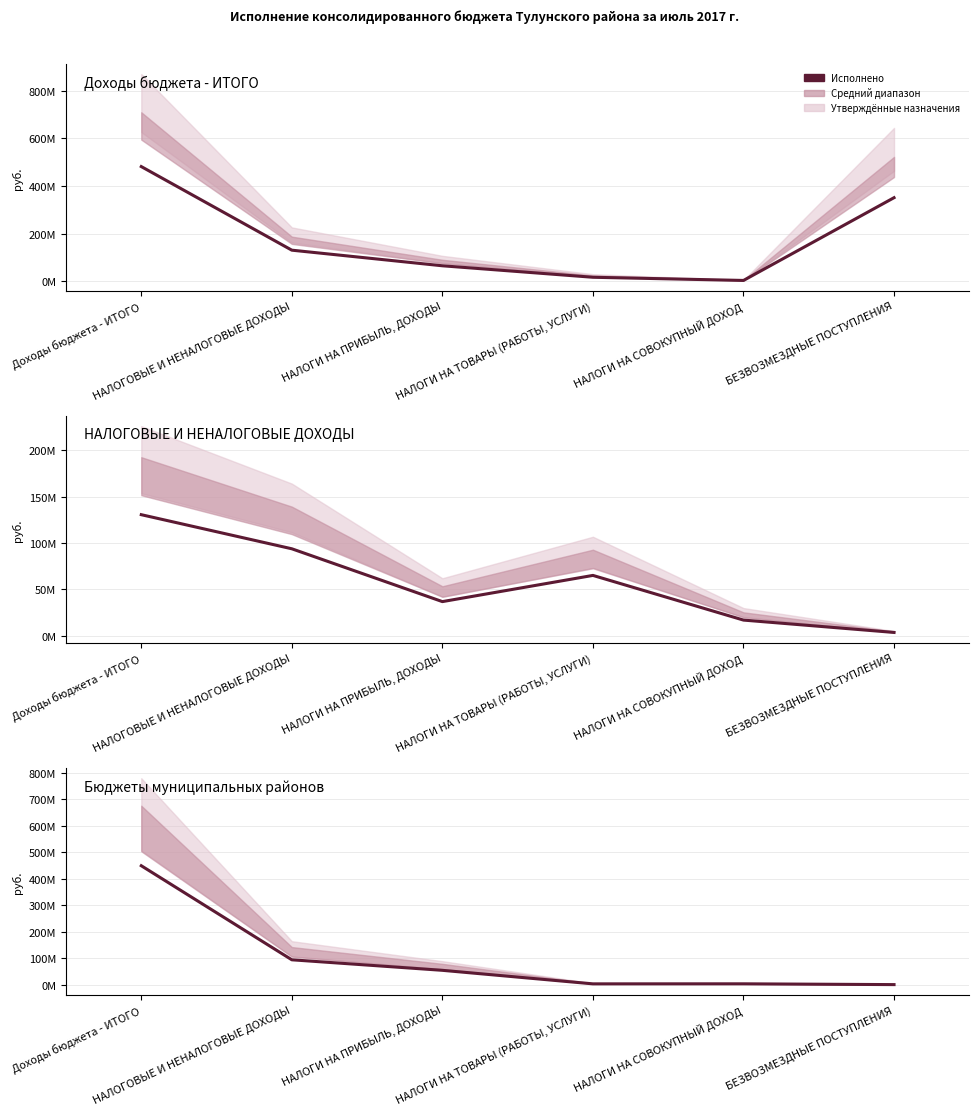

Rank the series at НАЛОГИ НА ПРИБЫЛЬ, ДОХОДЫ from lowest to highest value.

НАЛОГОВЫЕ И НЕНАЛОГОВЫЕ ДОХОДЫ, Бюджеты муниципальных районов, Доходы бюджета - ИТОГО